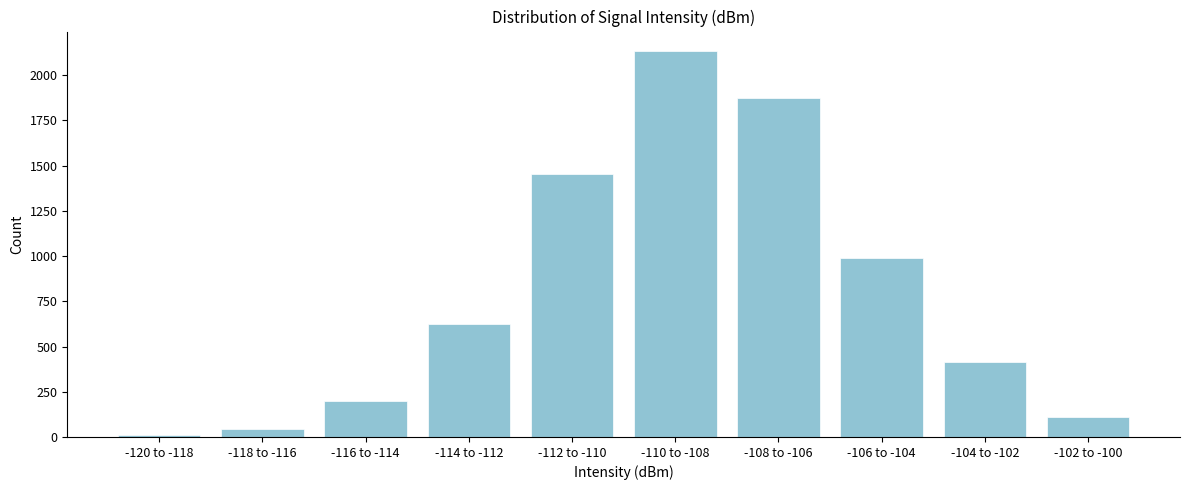

Reading left to right, transcribe all the data shown in this chart.

12	45	198	623	1456	2134	1876	987	412	111